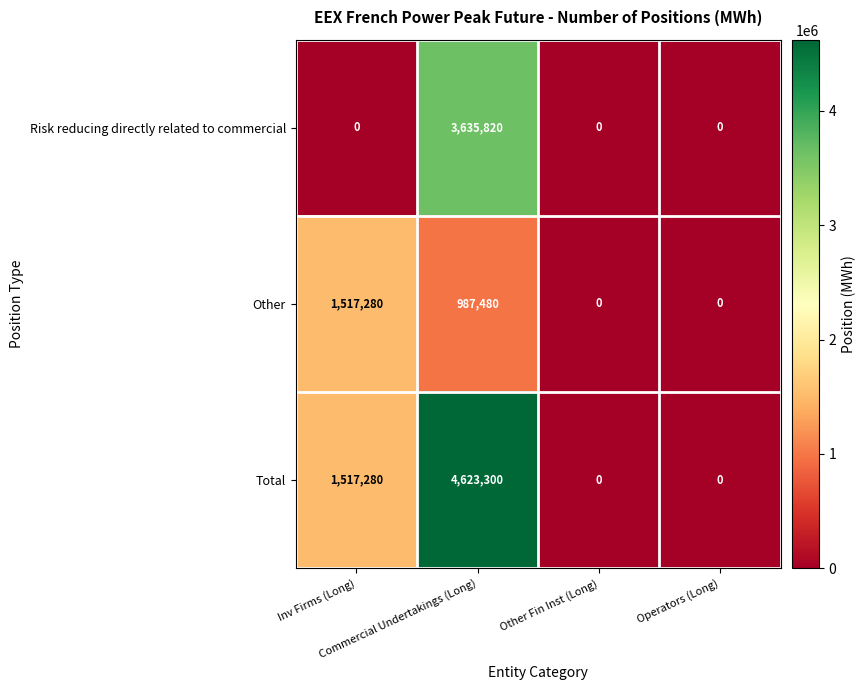

How many data points does each series have?

4